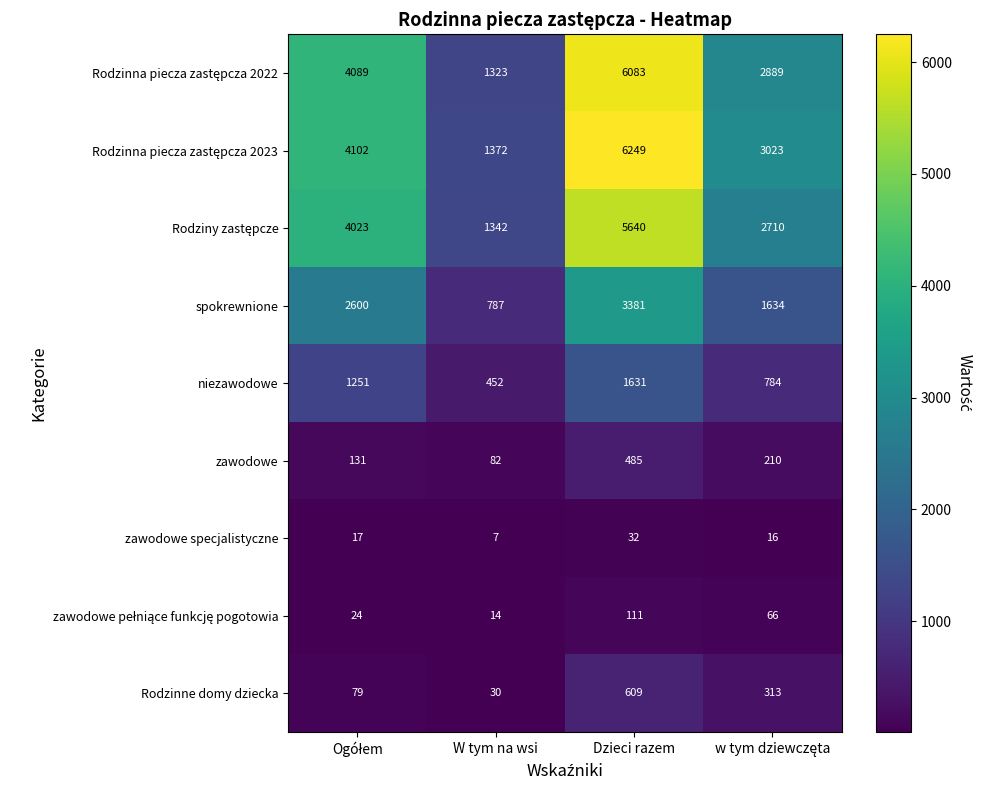

How many data points does each series have?

4